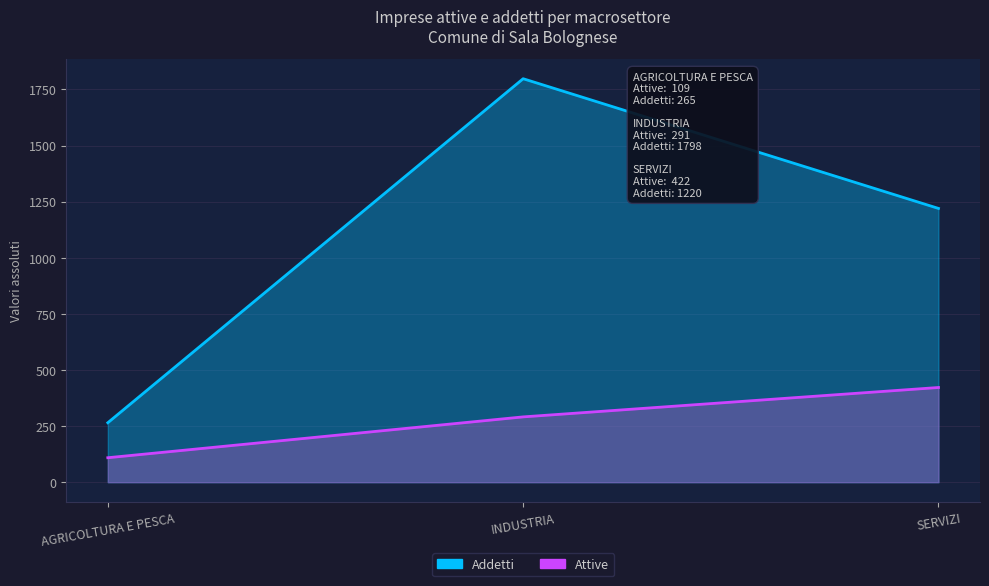

What is the maximum value for Attive?

422